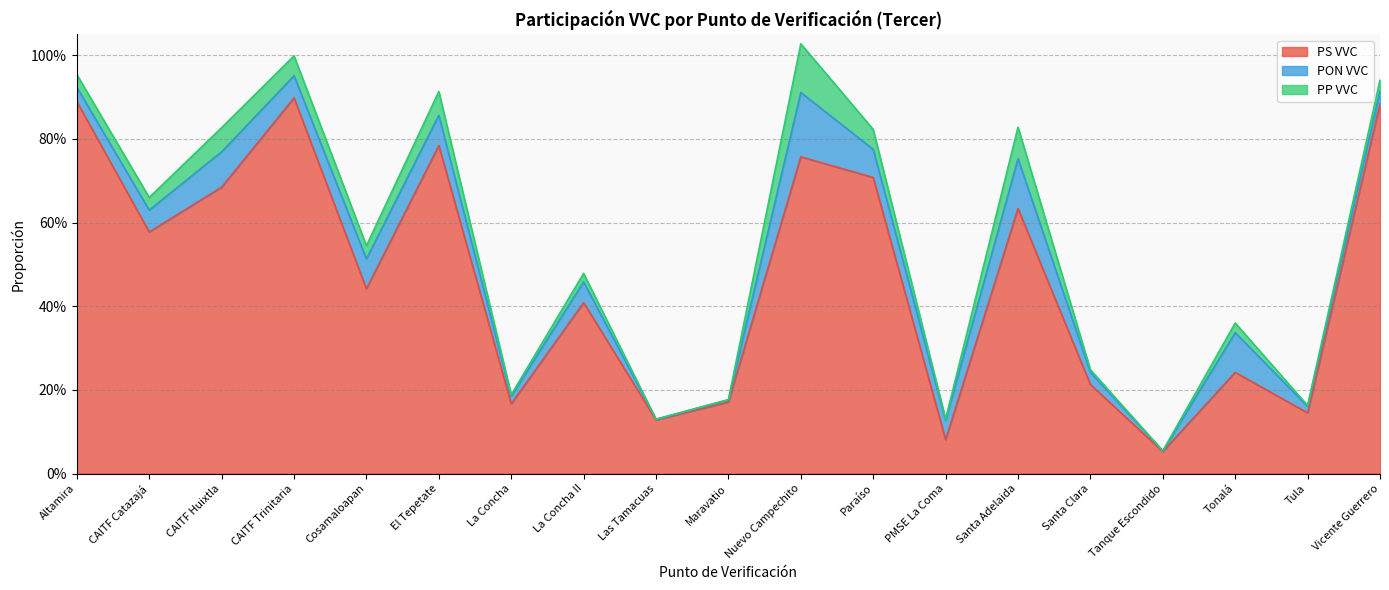

What are all the series names shown in the legend?

PS VVC, PON VVC, PP VVC